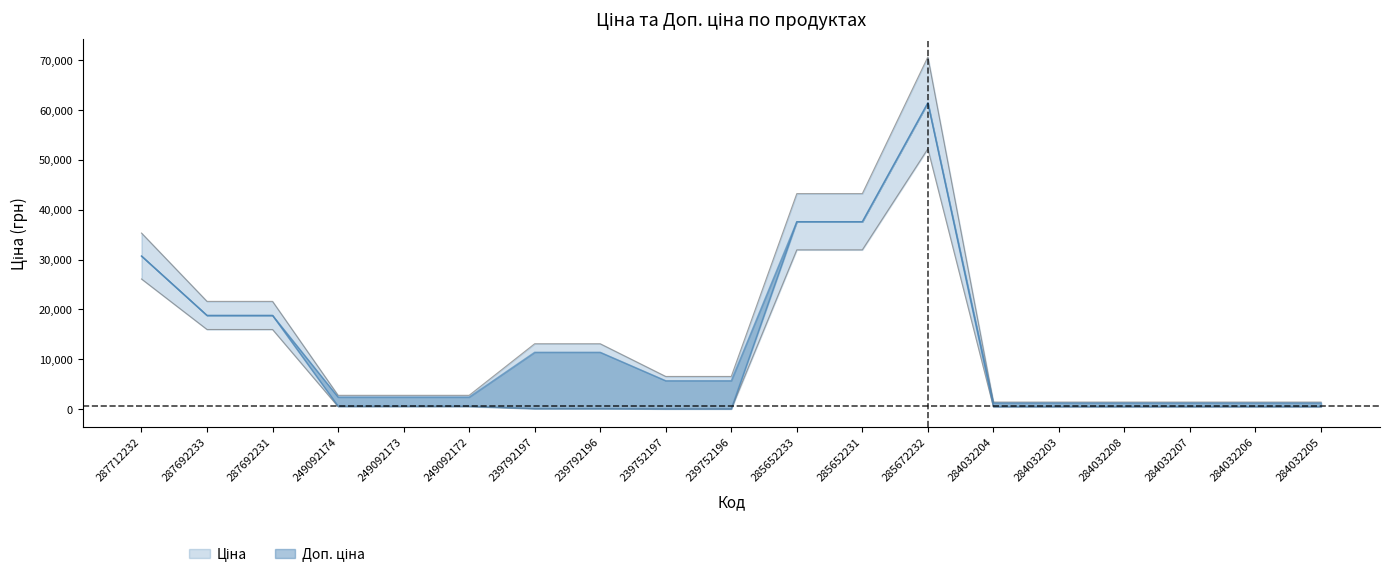

Does the chart display data point markers on the line(s)?

No